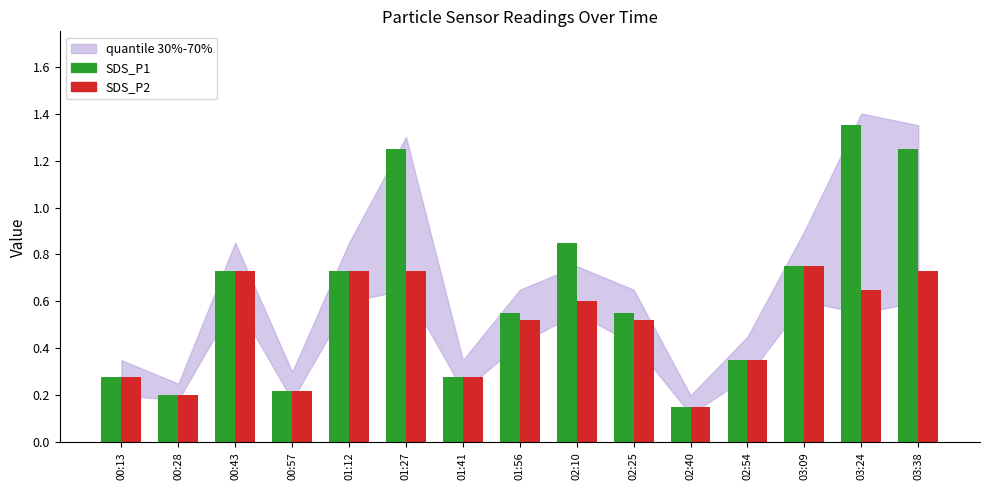

How many series are shown in this chart?

2